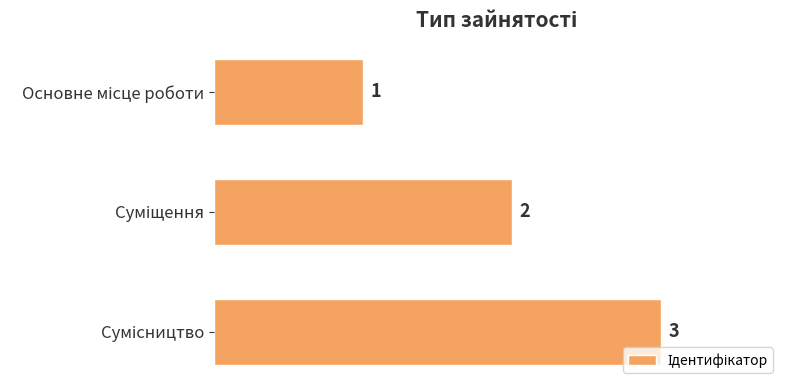

How many values are between 1 and 3?

3